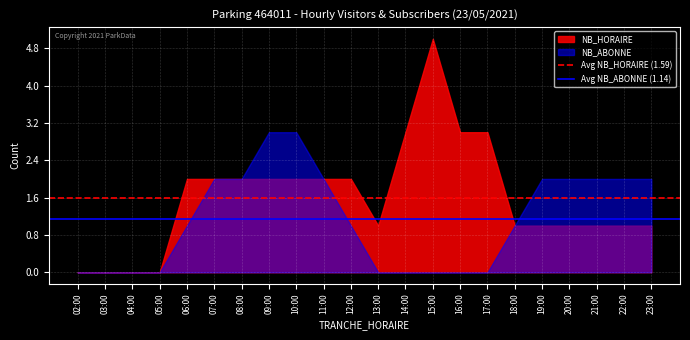

What is the average value of the Avg NB_HORAIRE (1.59) series?

1.6